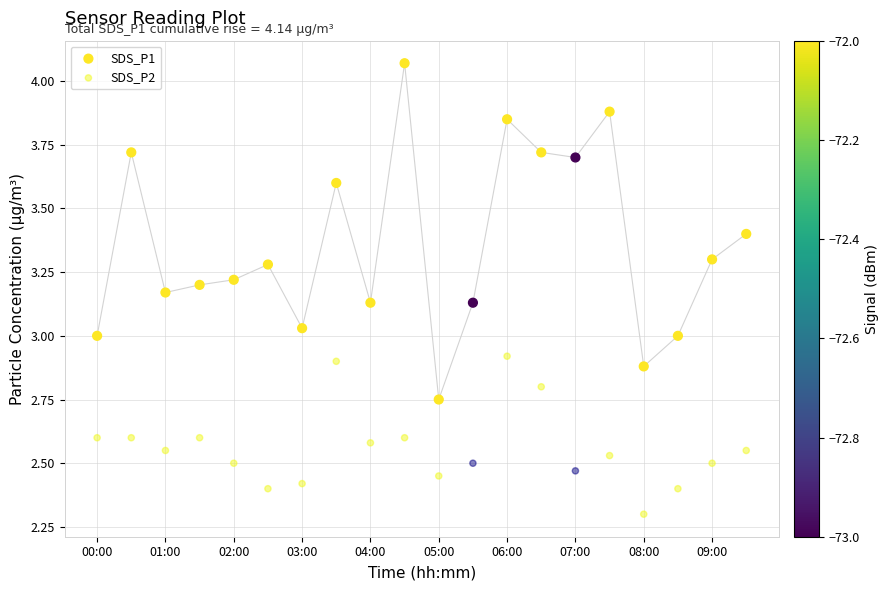

Which series has the largest Y range (max minus min)?

SDS_P1